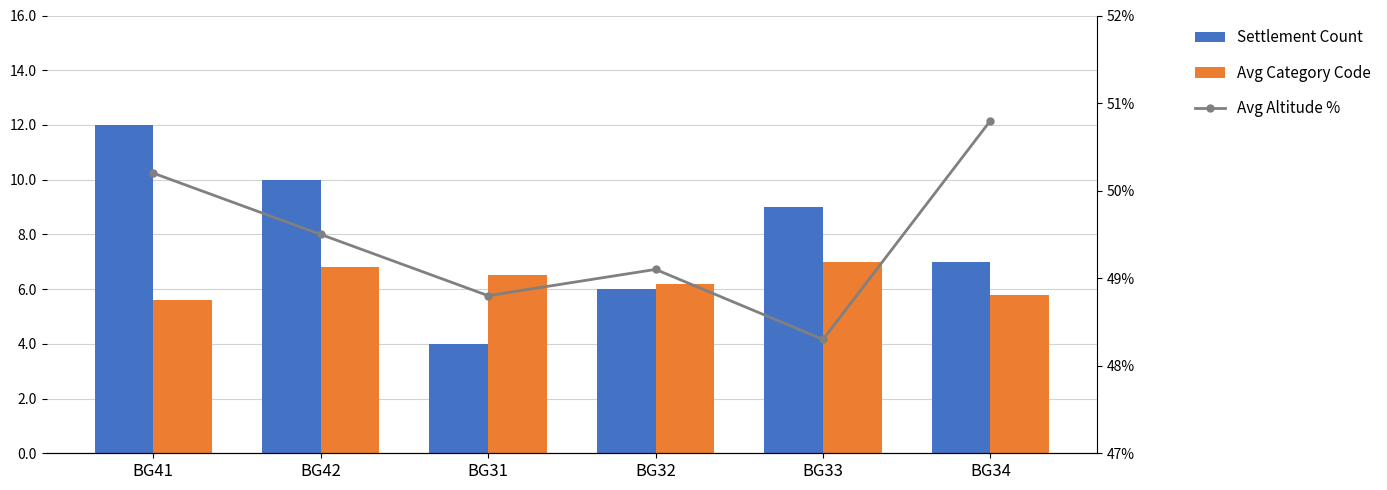

What is the label of the 1st bar from the right?

BG34